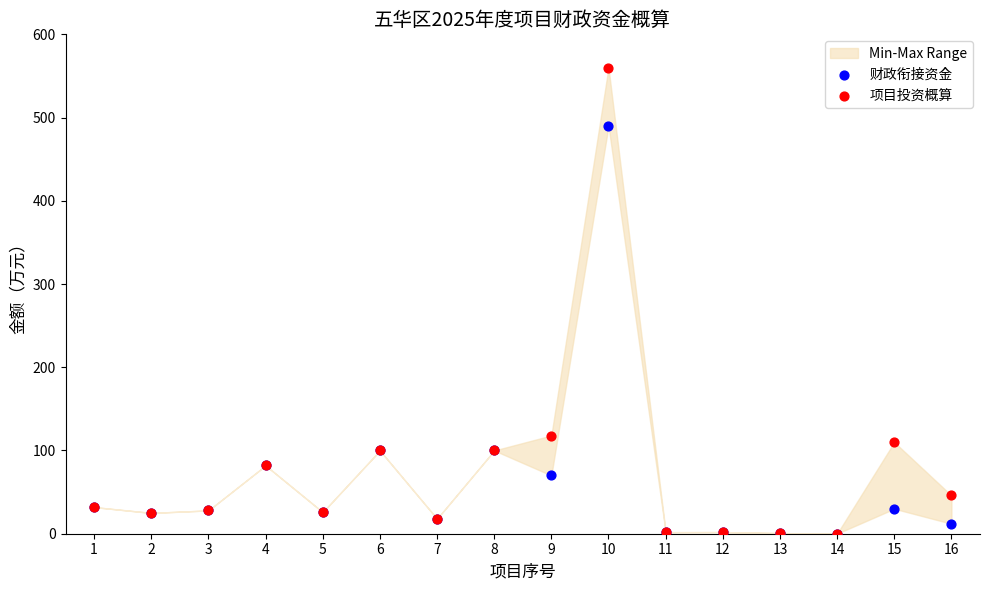

In the 项目投资概算 series, what Y value is closest to 280?

118.0